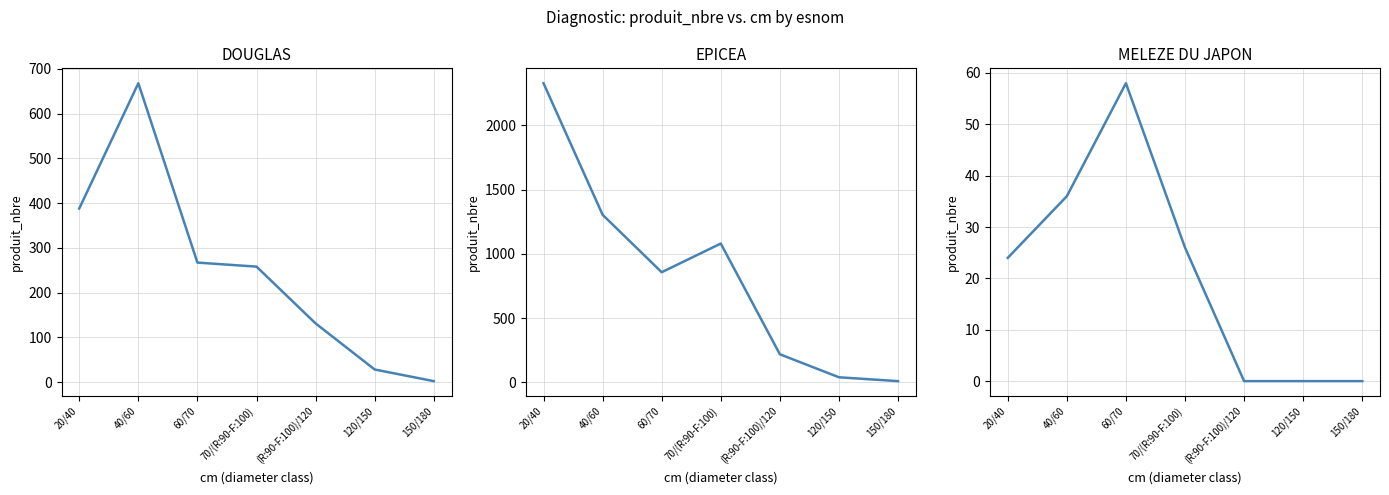

Reading left to right, transcribe all the data shown in this chart.

DOUGLAS: 20/40=388	40/60=668	60/70=267	70/(R:90-F:100)=258	(R:90-F:100)/120=131	120/150=28	150/180=2
EPICEA: 20/40=2327	40/60=1304	60/70=857	70/(R:90-F:100)=1080	(R:90-F:100)/120=219	120/150=40	150/180=10
MELEZE DU JAPON: 20/40=24	40/60=36	60/70=58	70/(R:90-F:100)=26	(R:90-F:100)/120=0	120/150=0	150/180=0